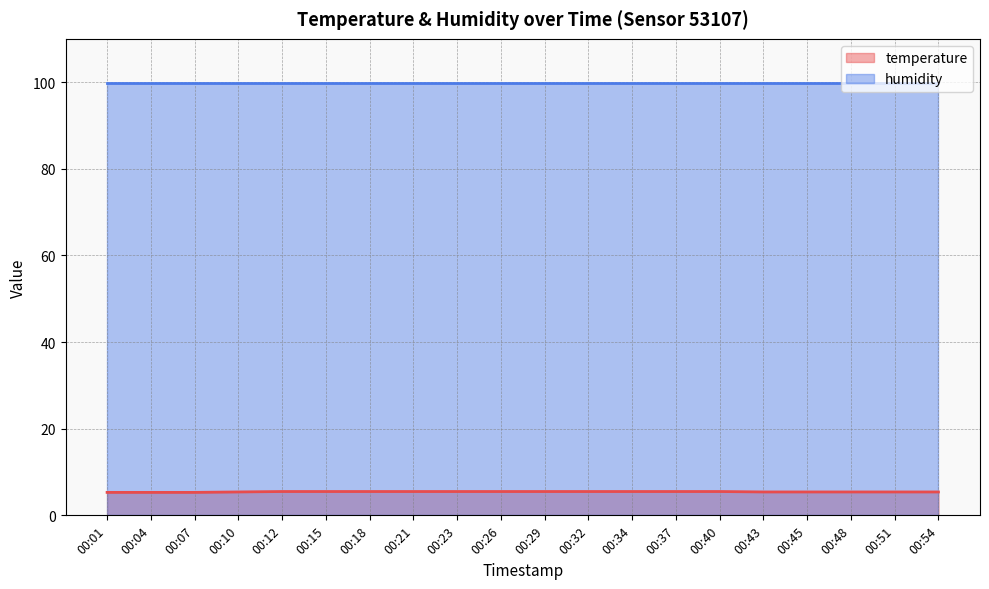

What is the change in value from 00:26 to 00:54?

-0.1